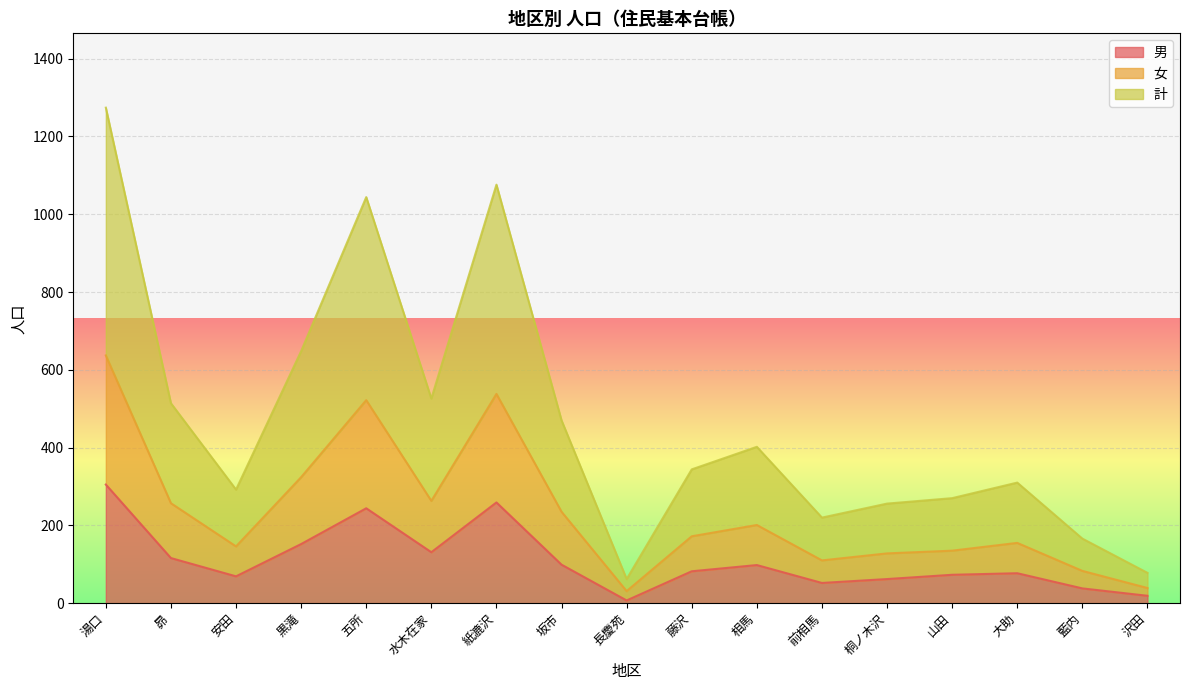

True or false: 女 and 計 cross at least once.

False